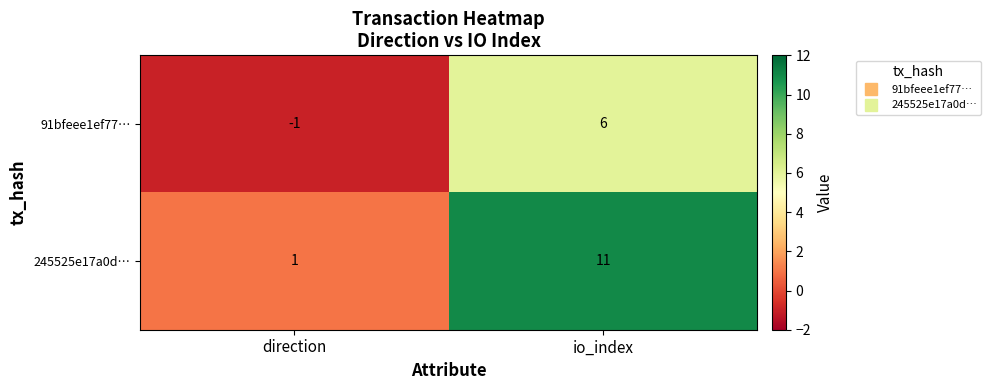

What is the difference between the maximum and minimum values in the 245525e17a0d… series?

10